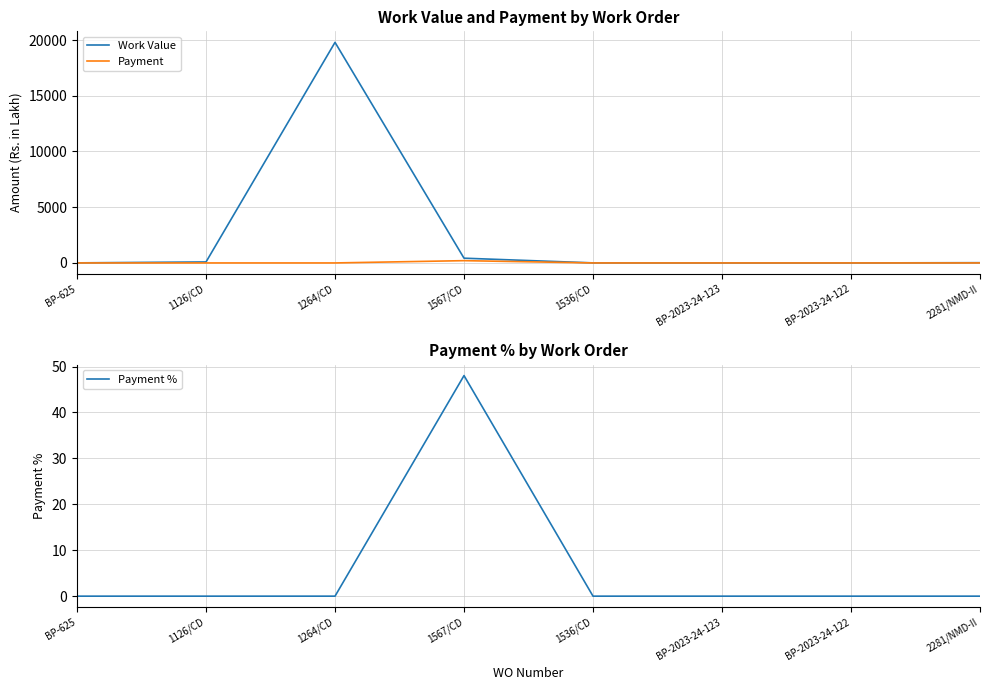

What position from the left is 1567/CD?

4